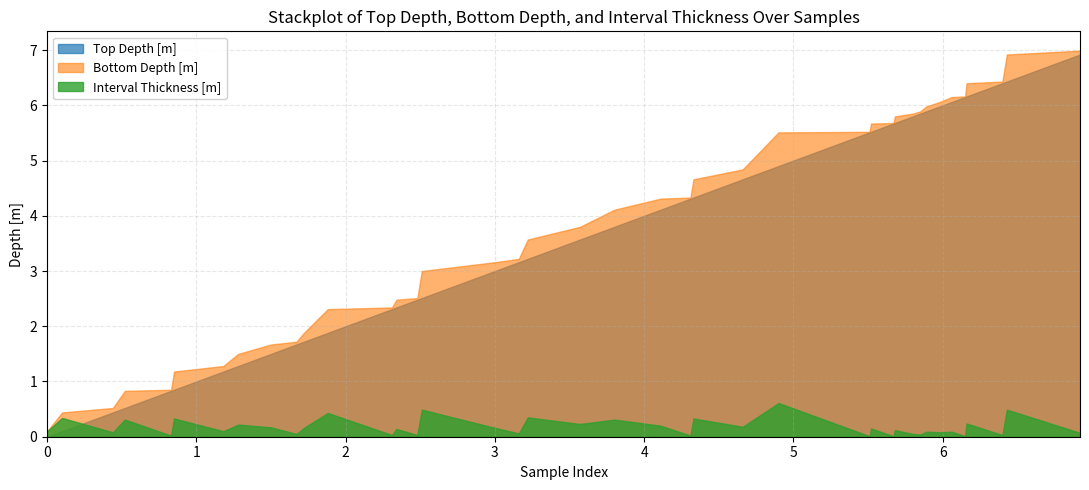

At which label does Bottom Depth [m] reach its peak?

6.92